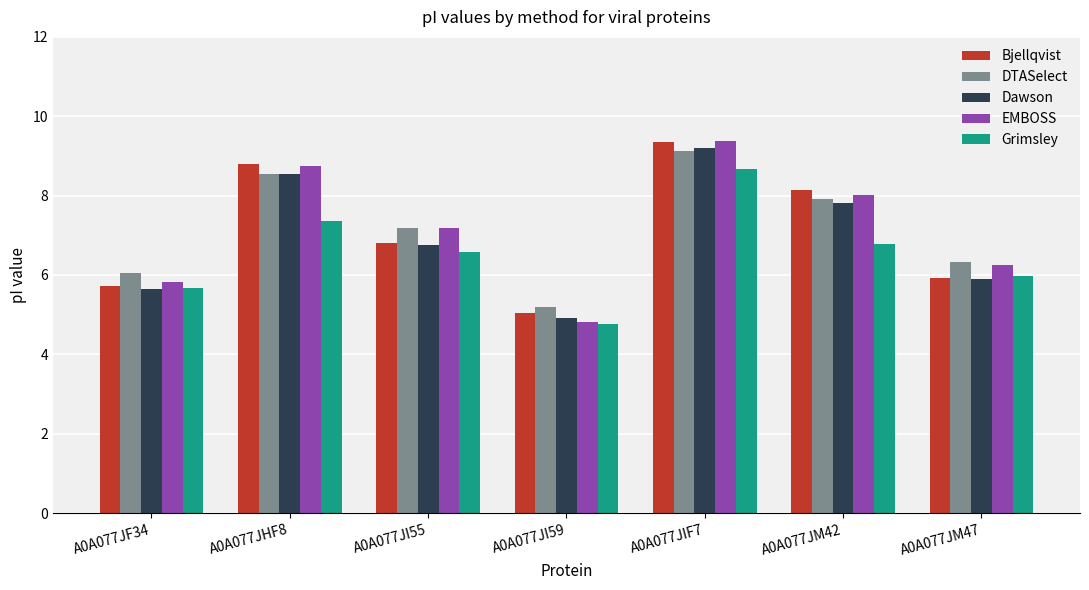

Read the Grimsley value at A0A077JI59.

4.8